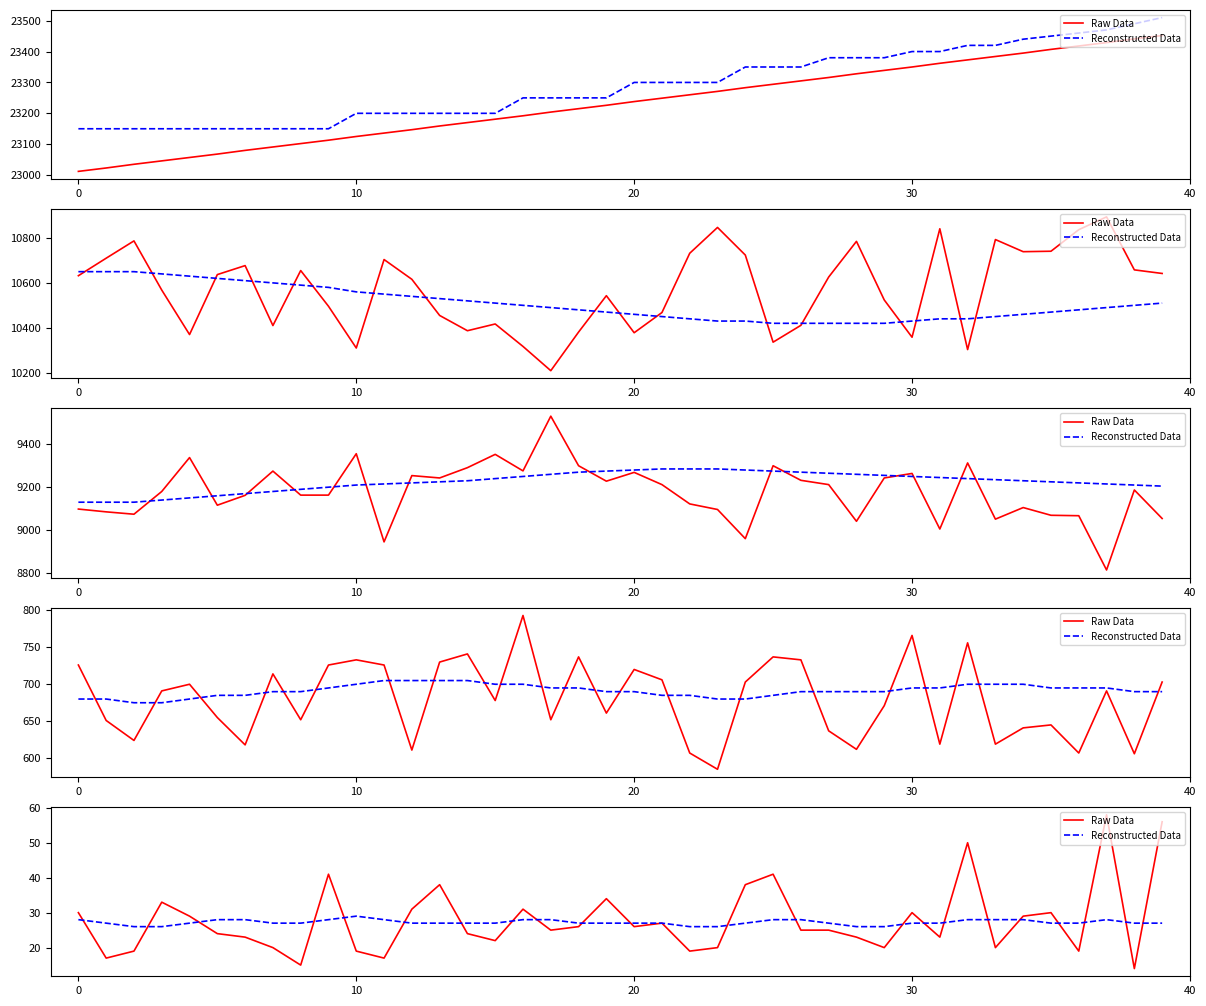

At which label does Reconstructed Data reach its peak?

10